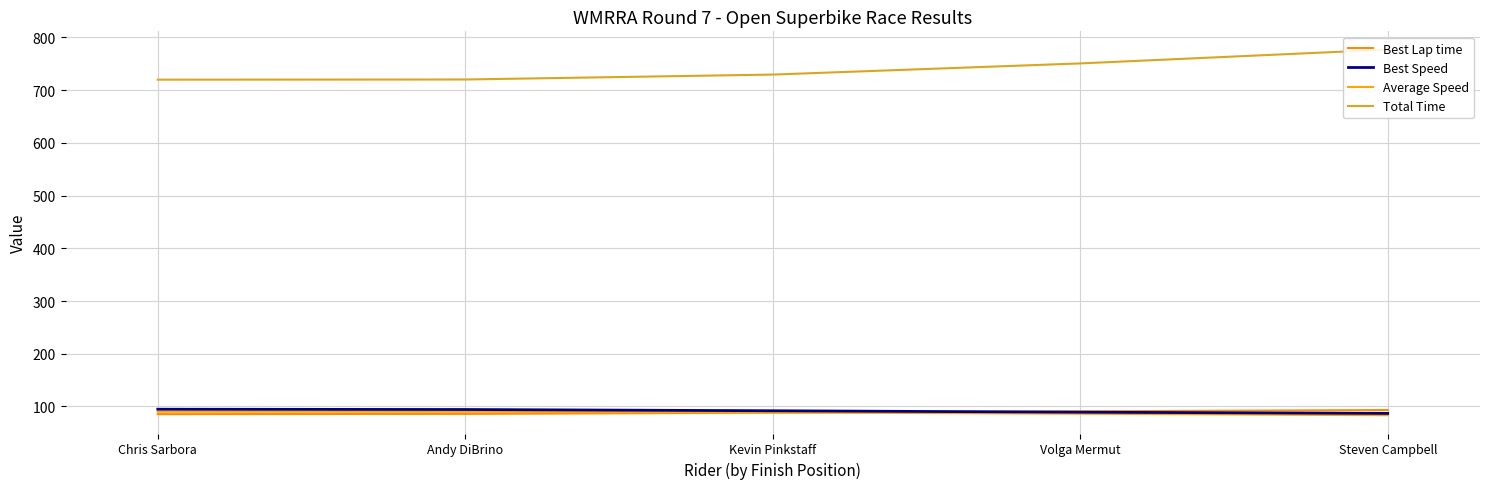

Is this an area chart (filled region under the line)?

No